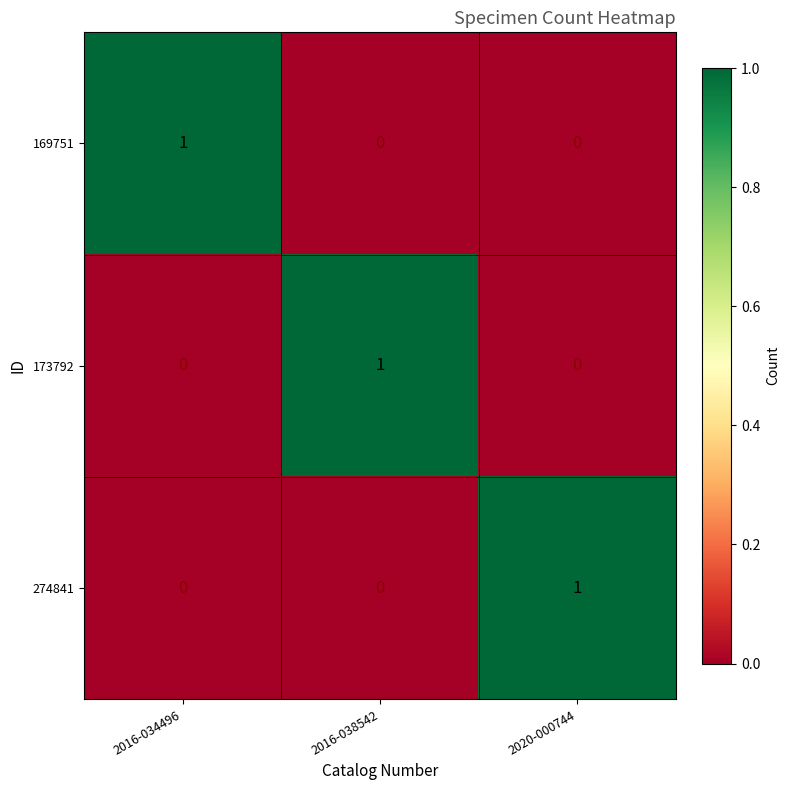

Count the 173792 values in the range 0 to 1.

3